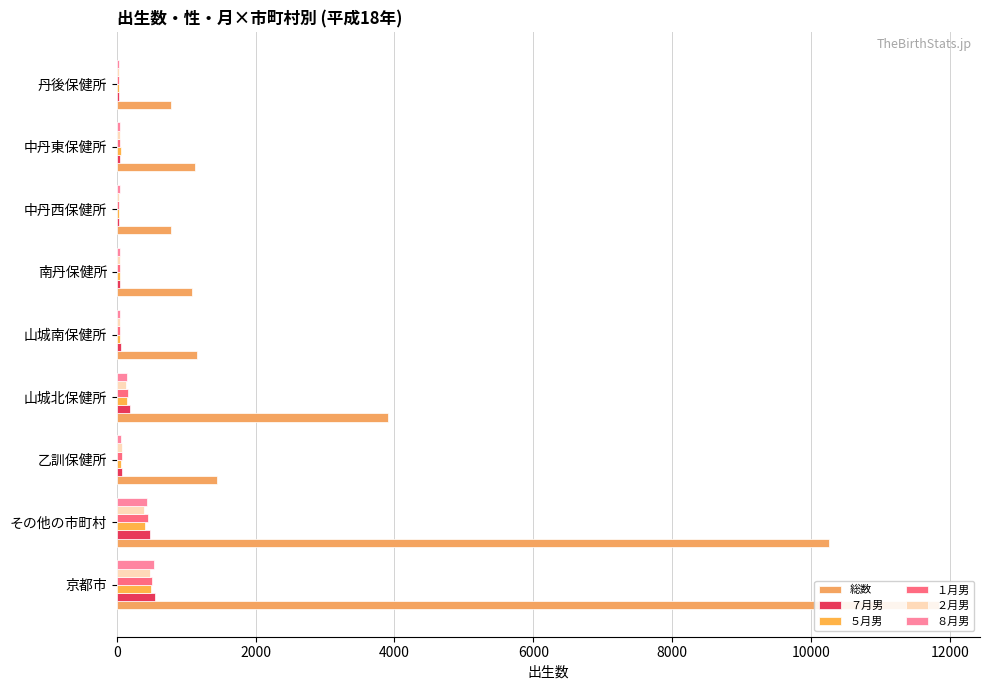

The value of ７月男 at 京都市 is 544. True or false?

True